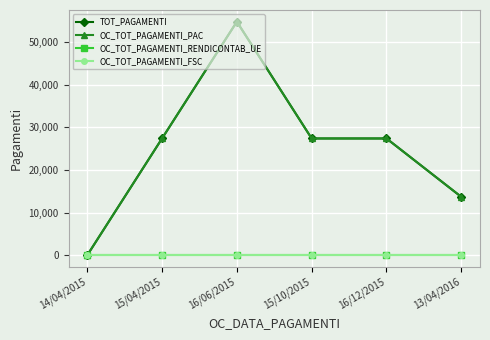

Which label corresponds to the smallest value in the chart?

14/04/2015